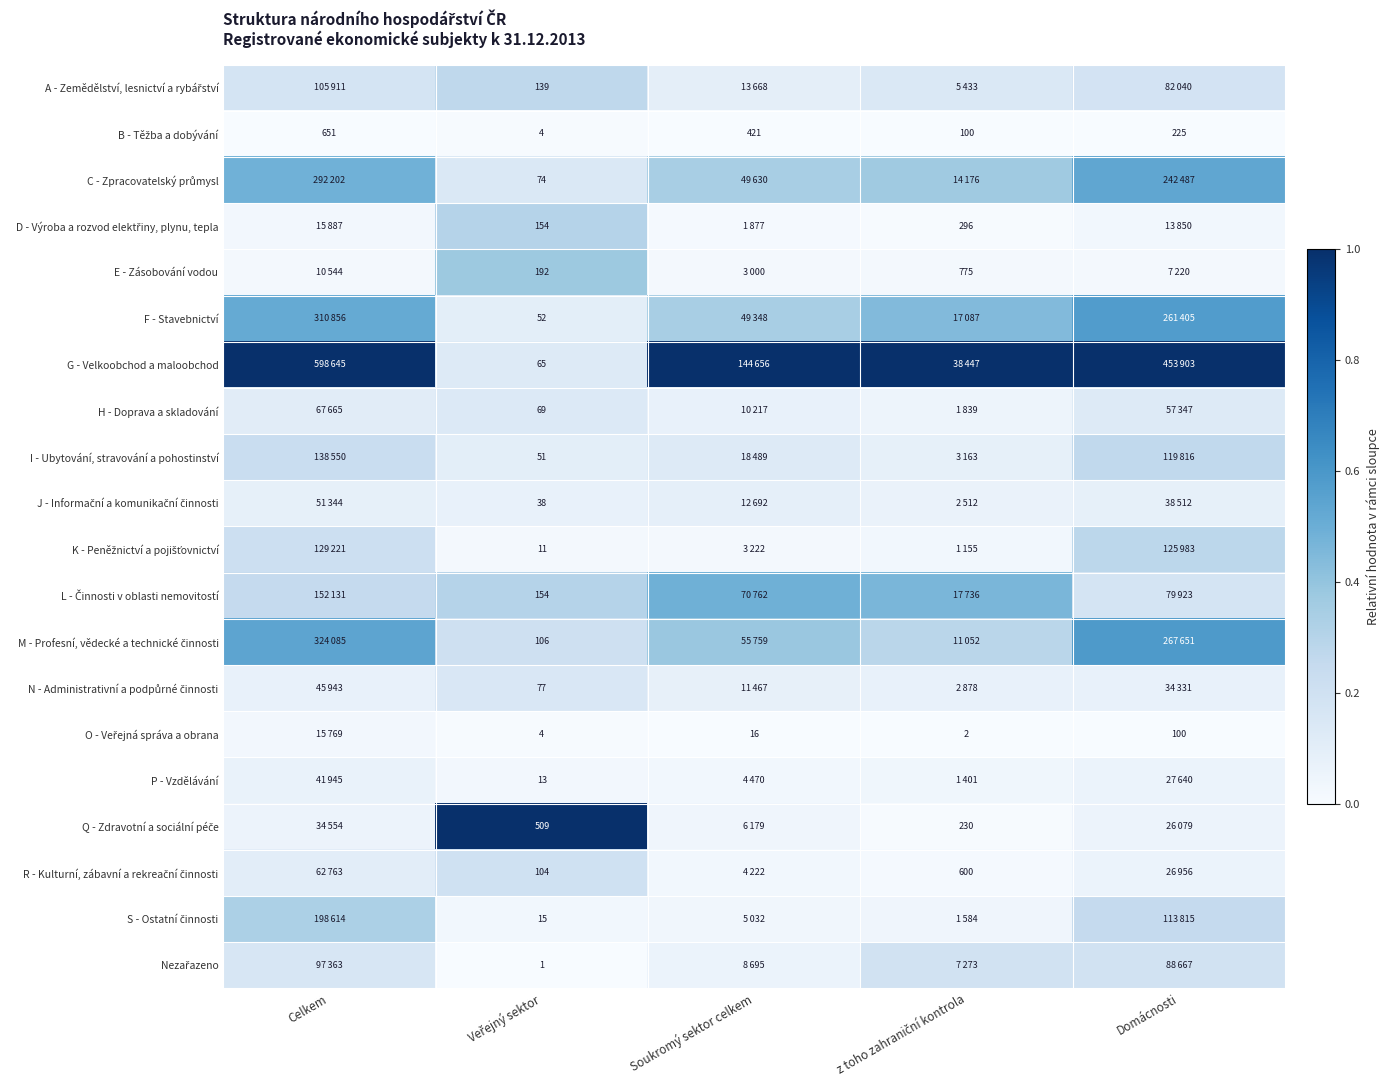

Is it true that C - Zpracovatelský průmysl equals 0.5 at Domácnosti?

True